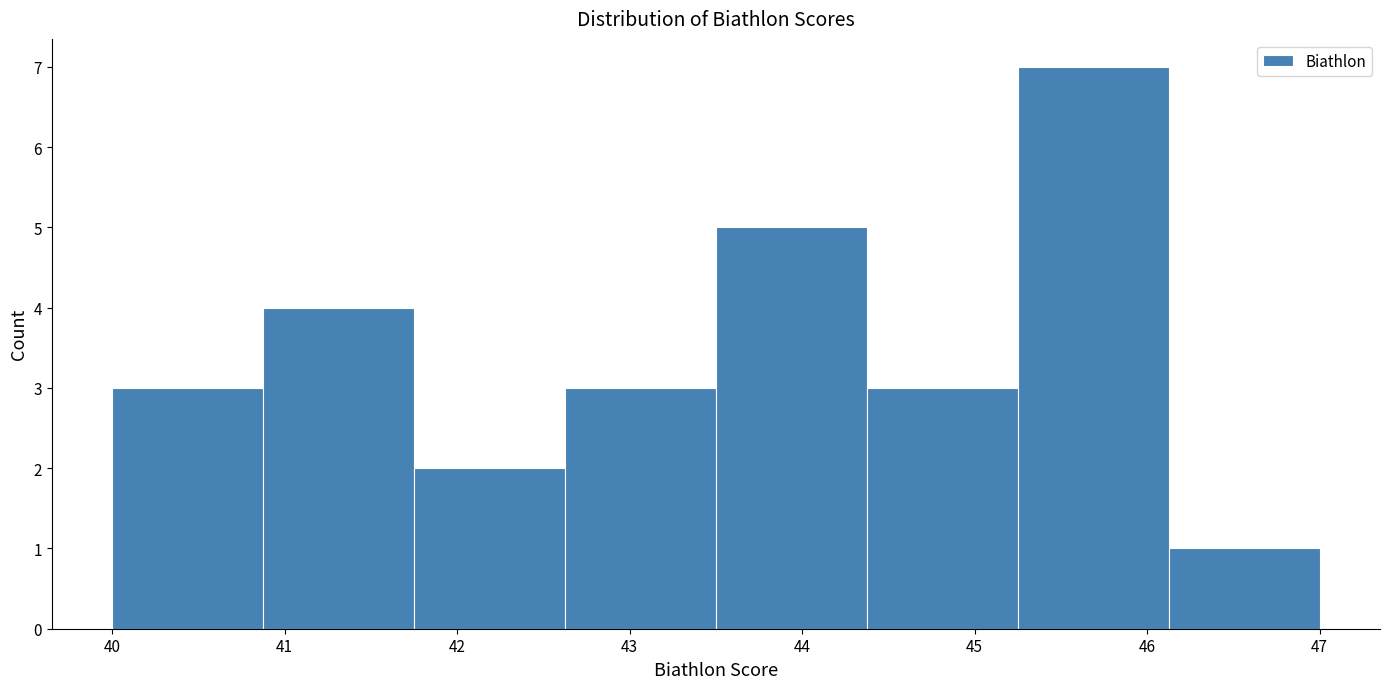

How tall is the bar that spans 40.9 to 41.8 on the x-axis? Neither the bar edges nor the heights are printed on the chart, so give them approximately, as read against the axes.

4